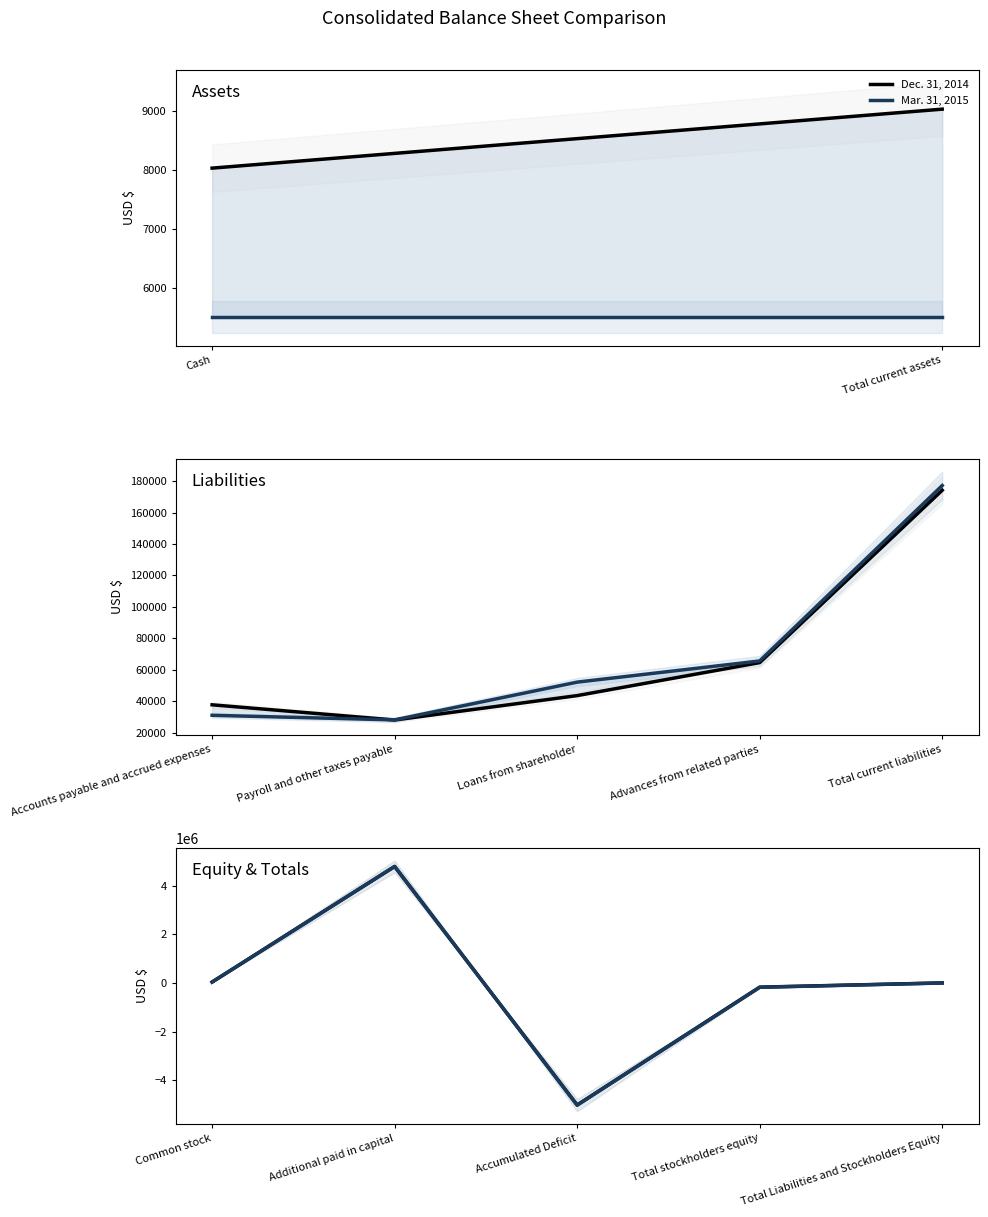

Does the chart have visible grid lines?

No